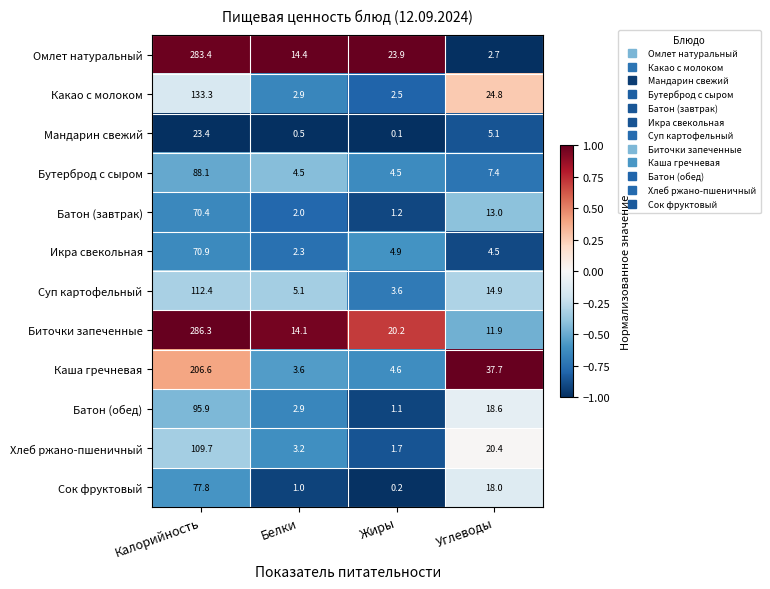

At how many categories does at least one series exceed 0?

4